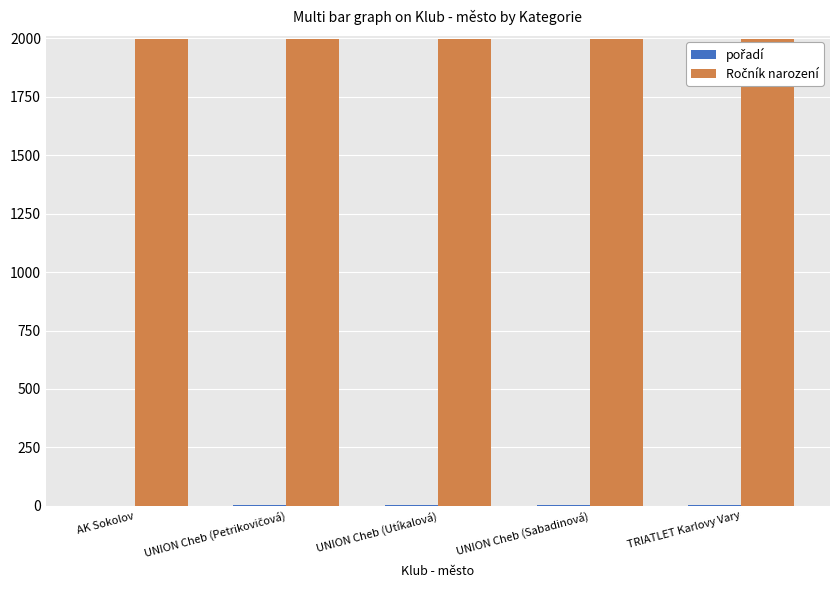

At UNION Cheb (Petrikovičová), list the series in order from smallest to largest.

pořadí, Ročník narození